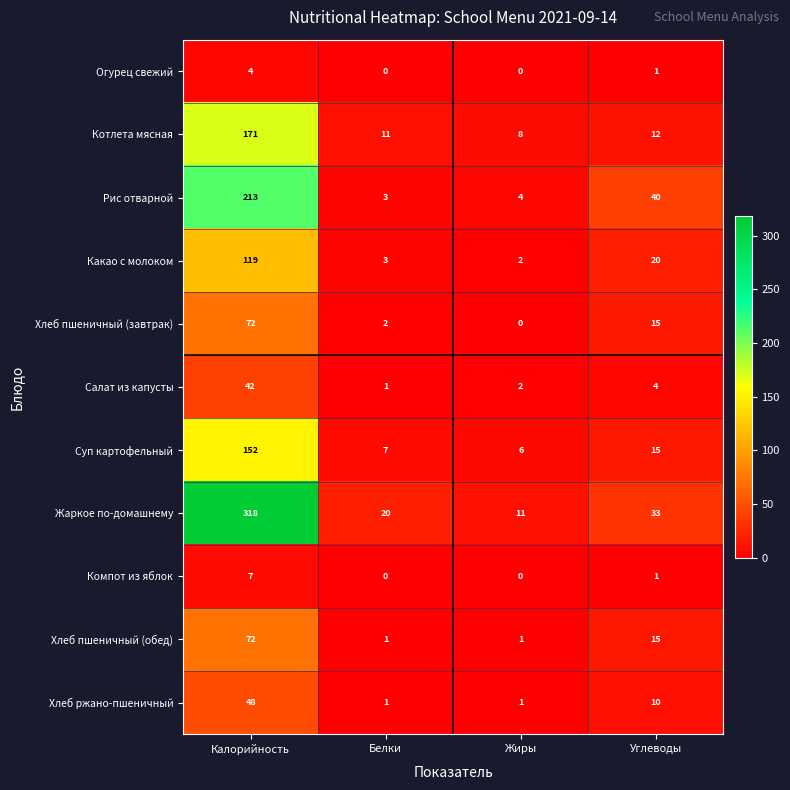

Count the number of data series in this chart.

11